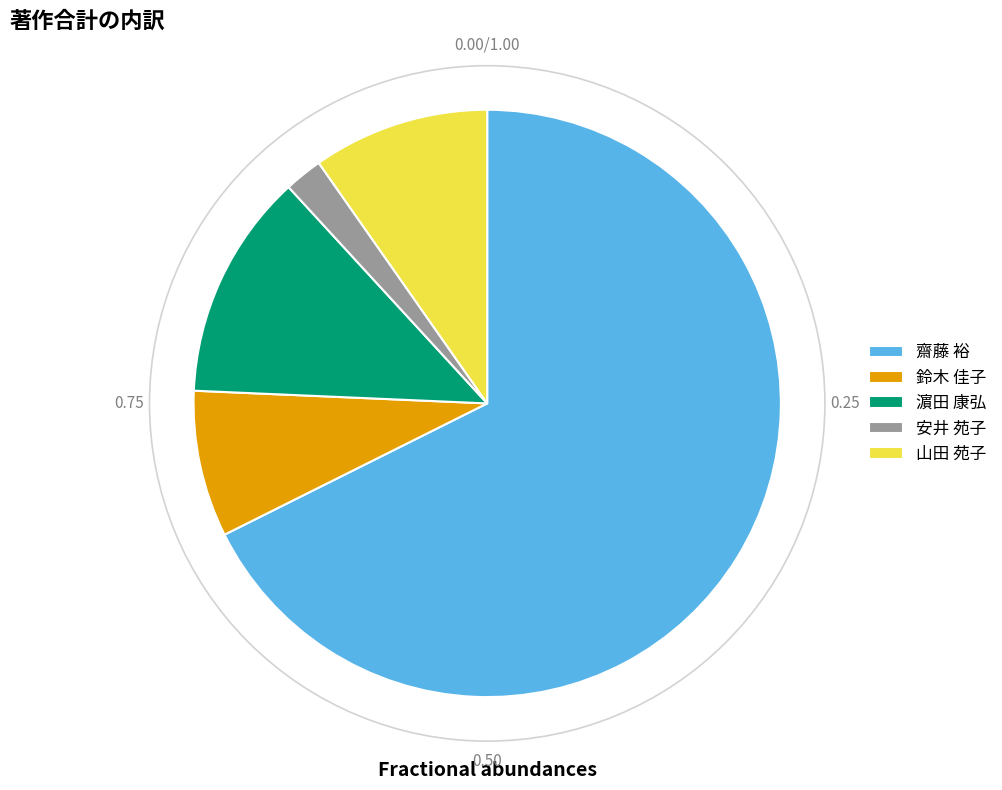

Combined, do 濵田 康弘 and 鈴木 佳子 account for over 50%?

No